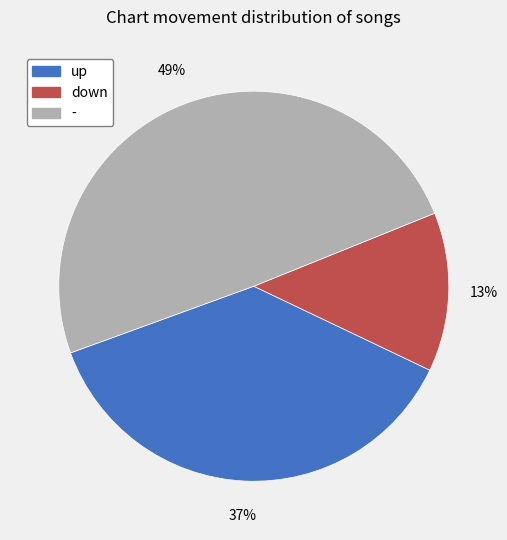

What is the smallest slice in the pie chart?

down